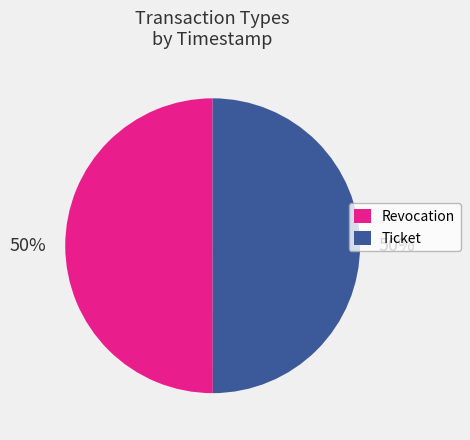

Do Revocation and Ticket together represent more than half of the pie?

Yes